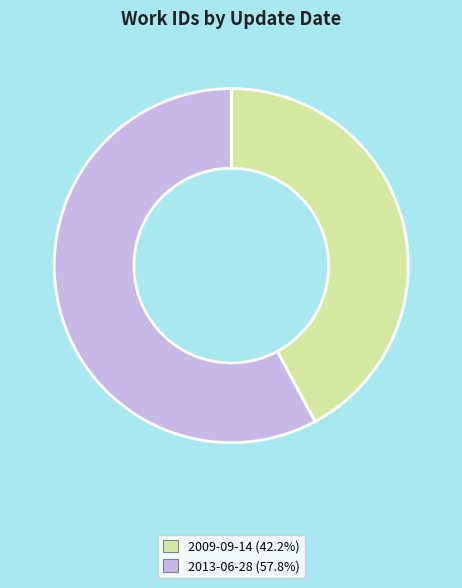

Approximately how many times larger is the value at 2009-09-14 compared to 2013-06-28?

0.7